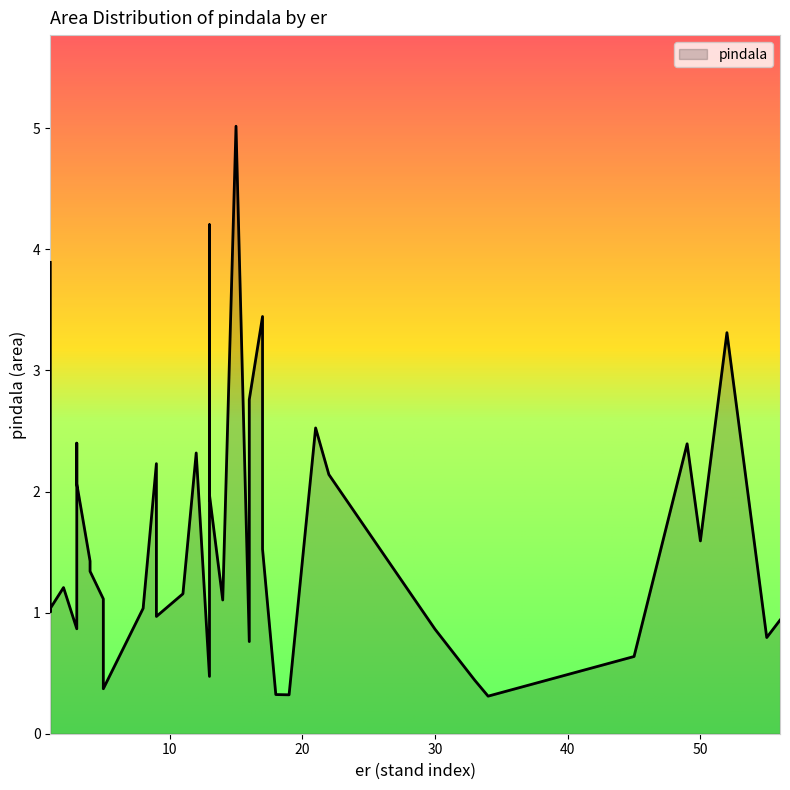

True or false: the data shows 5.8 at 1.

False